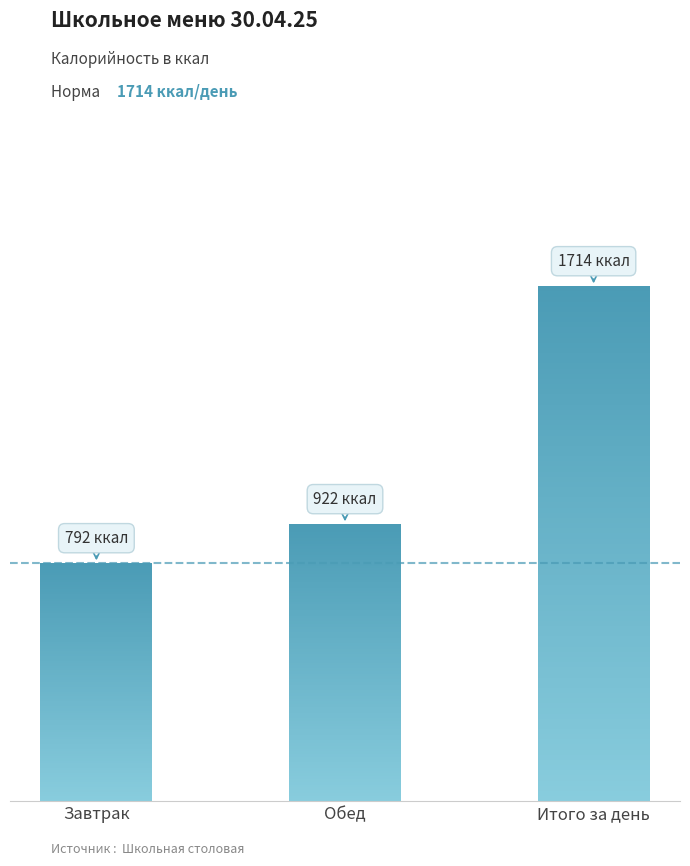

List the labels in order of value, largest first.

Итого за день, Обед, Завтрак